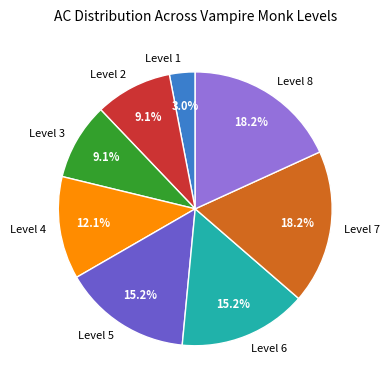

Which has a higher value, Level 5 or Level 2?

Level 5